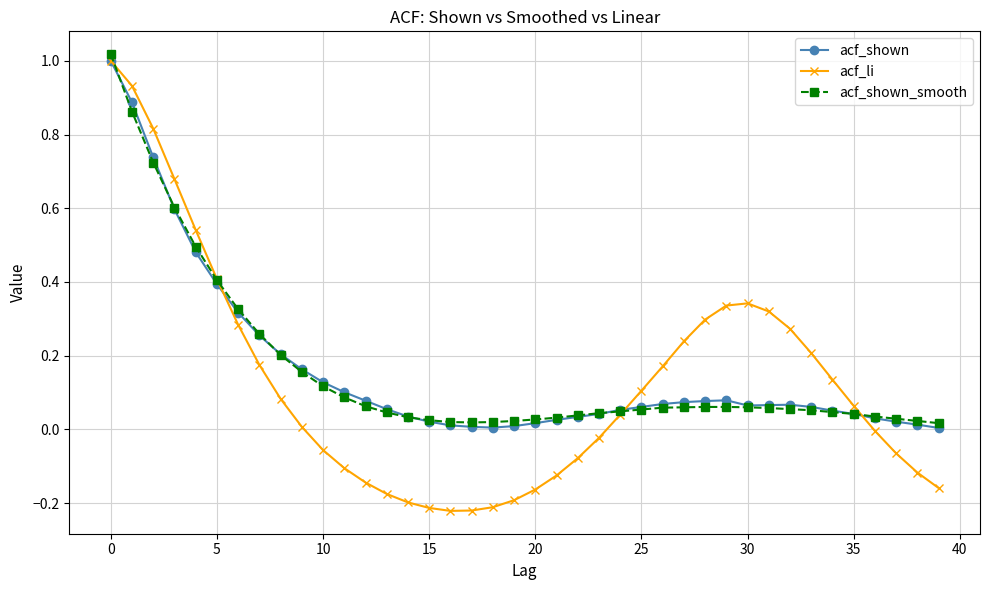

Which series has the widest spread of values?

acf_li